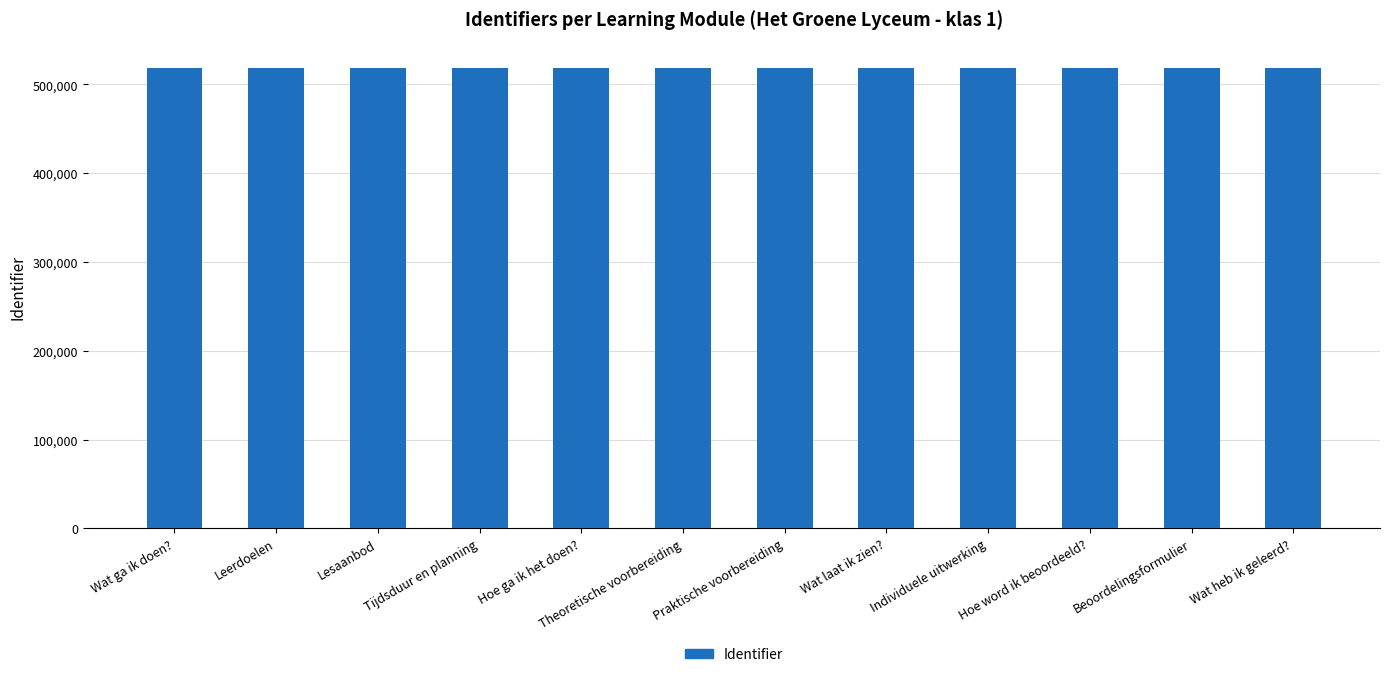

What is the sum of the values at Theoretische voorbereiding and Lesaanbod?

1037832